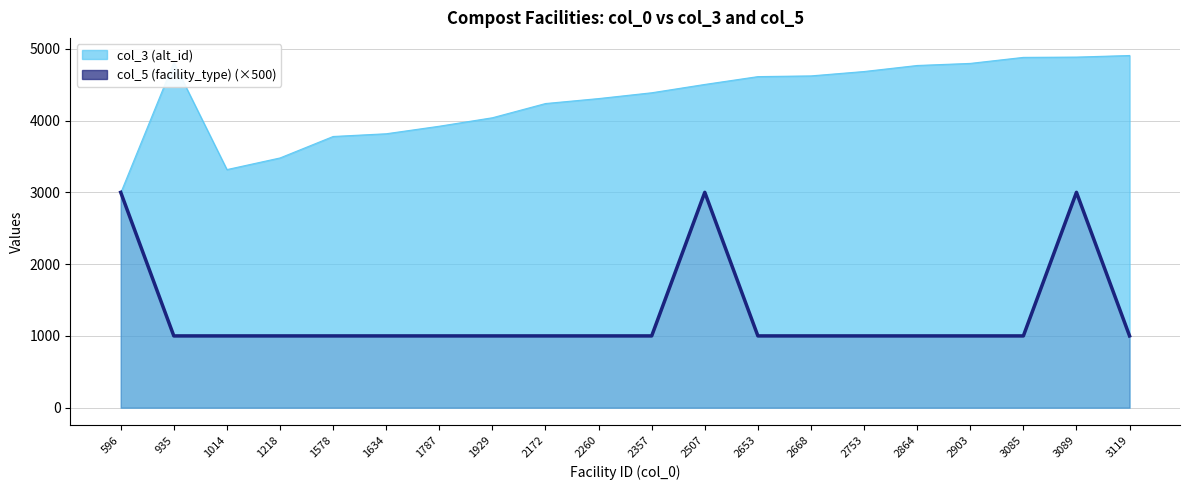

Rank the categories by value from lowest to highest.

935, 1014, 1218, 1578, 1634, 1787, 1929, 2172, 2260, 2357, 2653, 2668, 2753, 2864, 2903, 3085, 3119, 596, 2507, 3089